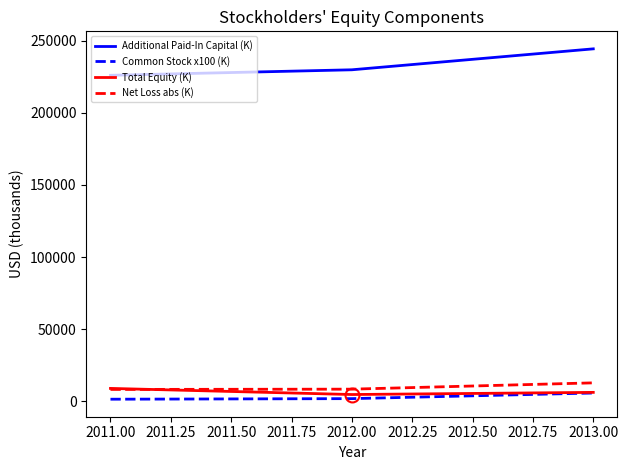

Where does the Total Equity (K) series first go above 6043?

2011.00